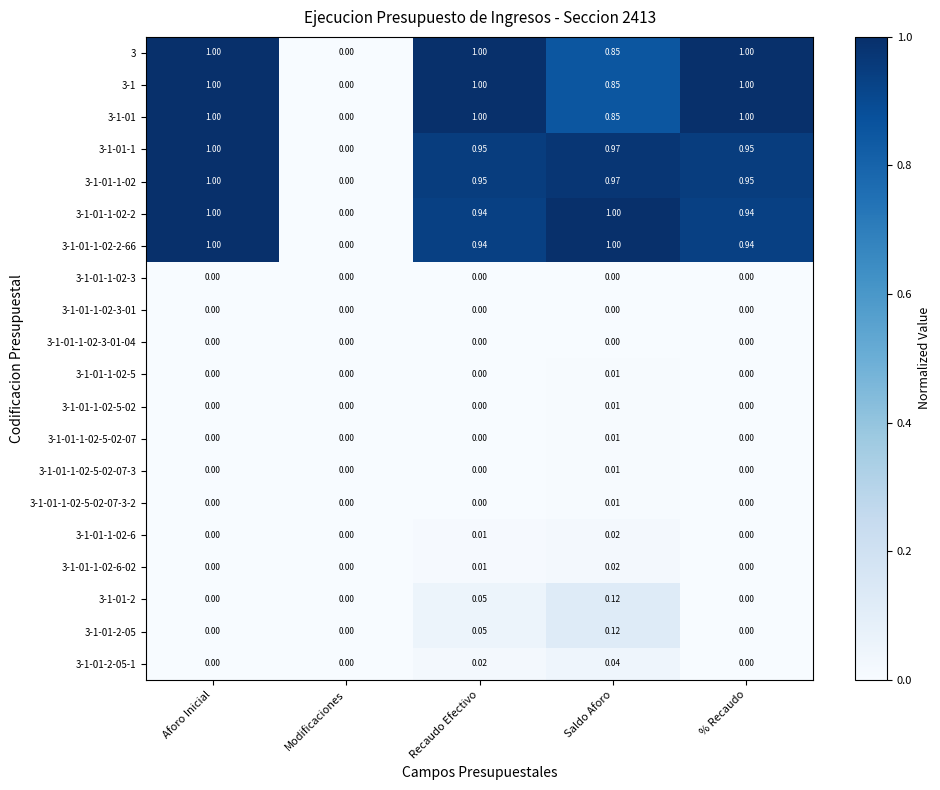

At which category is the sum across all series the highest?

Aforo Inicial